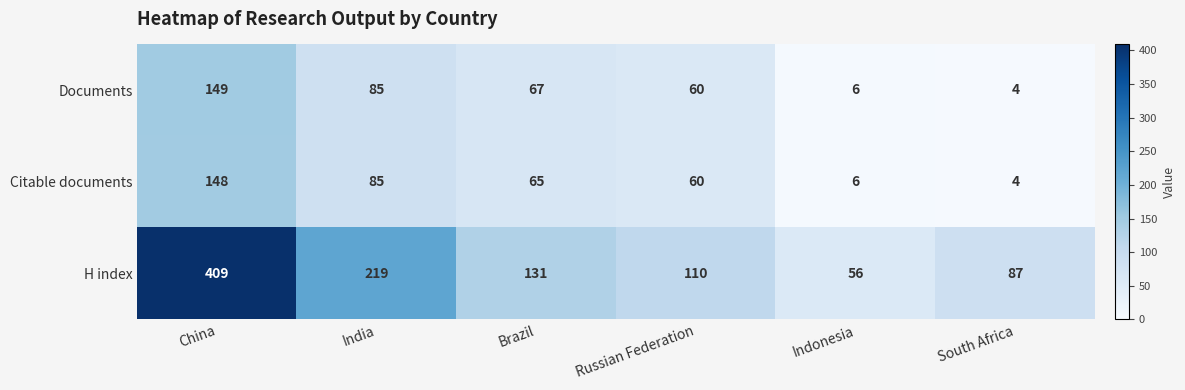

What is the maximum value shown in the chart?

409